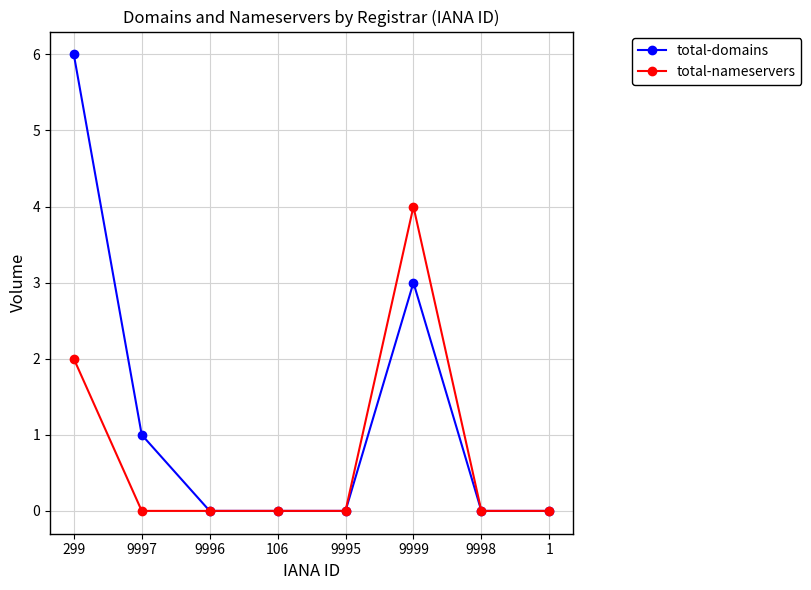

What is the highest value of the total-domains series?

6